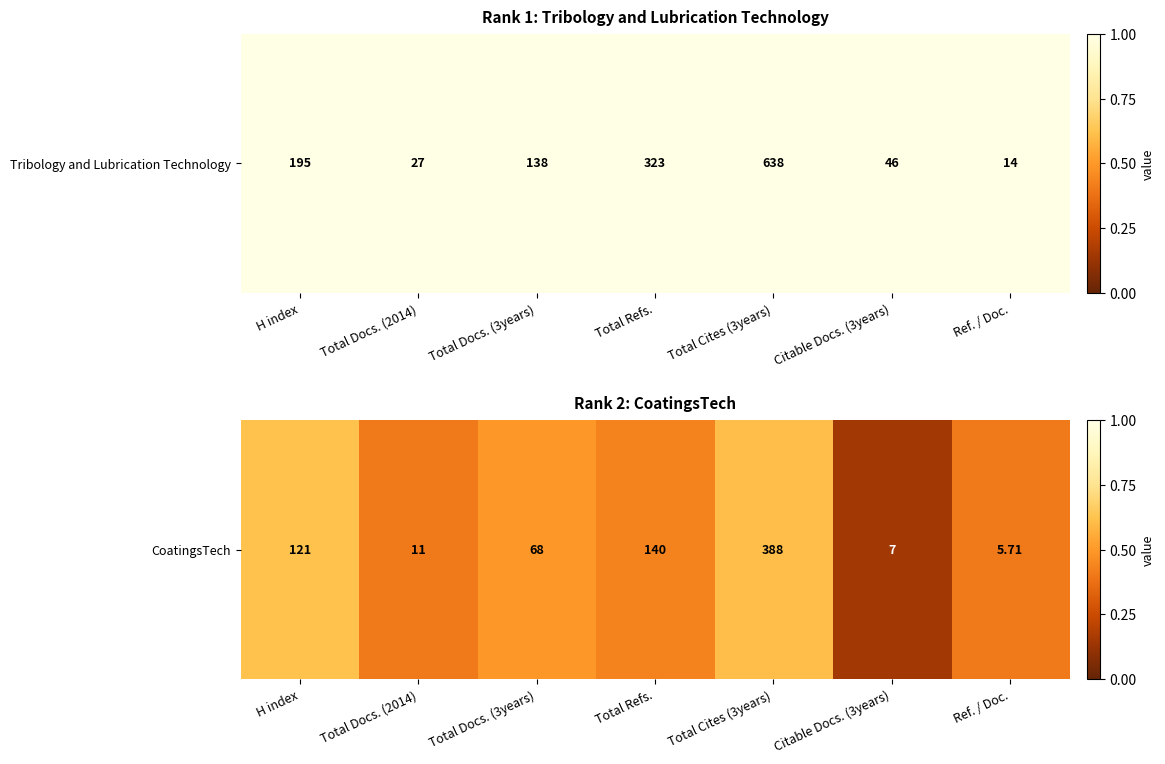

Is it true that the value at Total Refs. is 0.4?

True